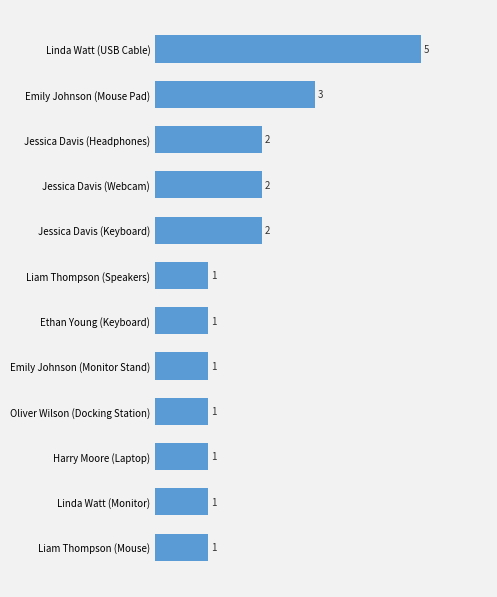

The value at Jessica Davis (Keyboard) is 2. True or false?

True